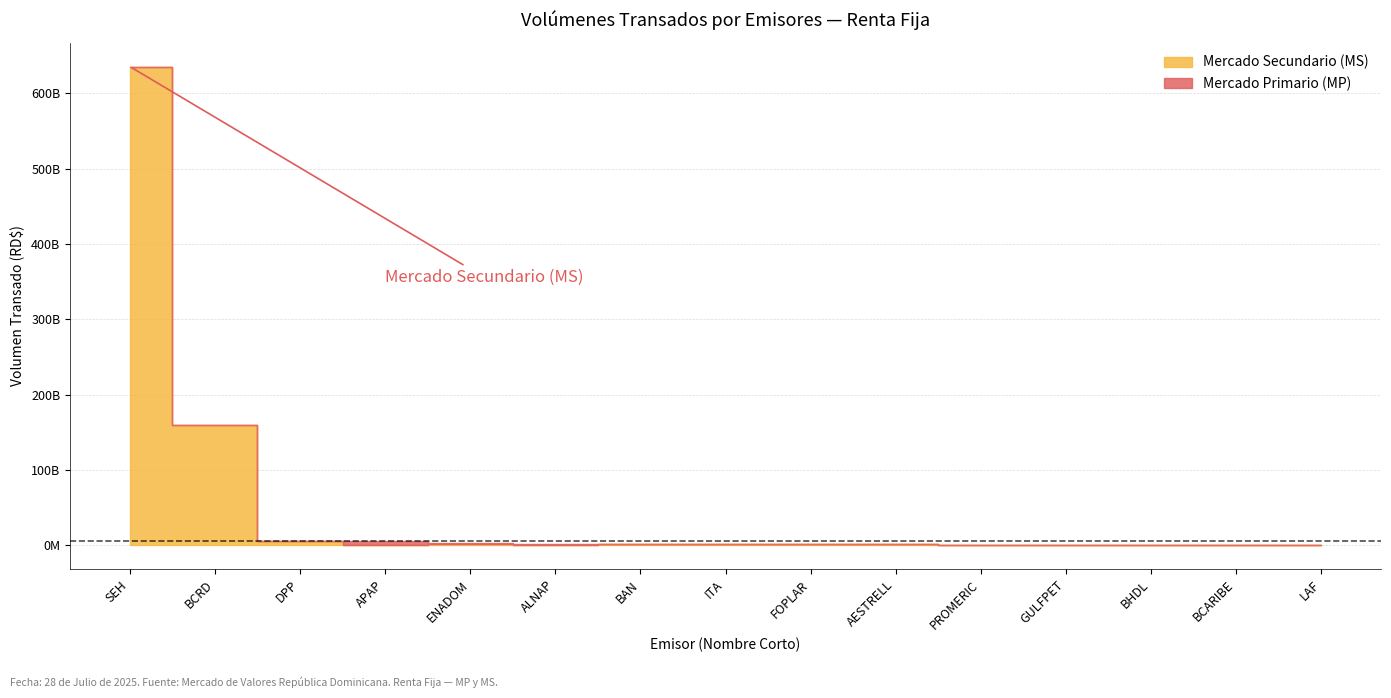

At which category is the sum across all series the highest?

SEH